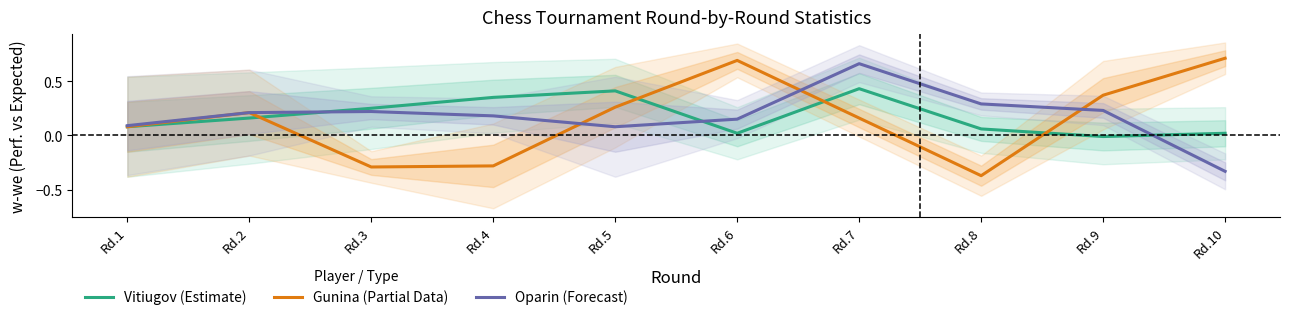

How many interior local valleys does the Vitiugov (Estimate) series have?

2